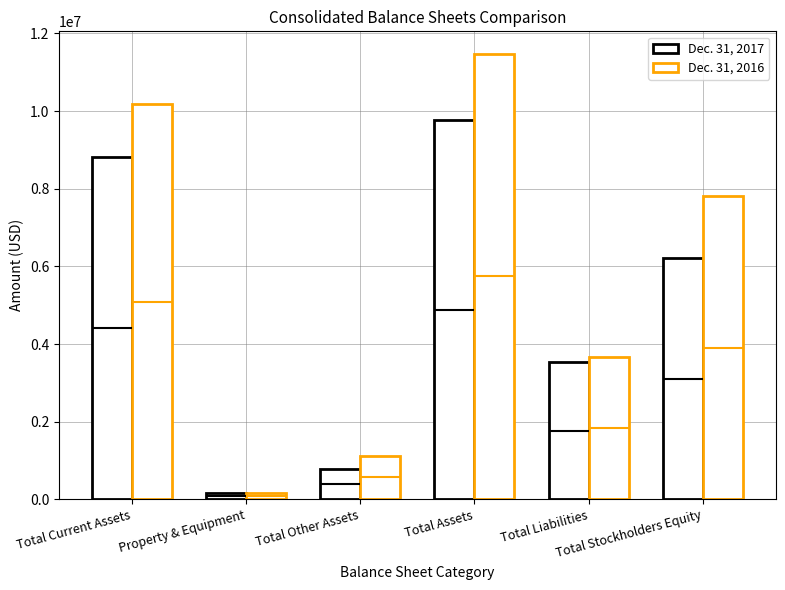

How many data points in Dec. 31, 2016 are above 7812179?

2